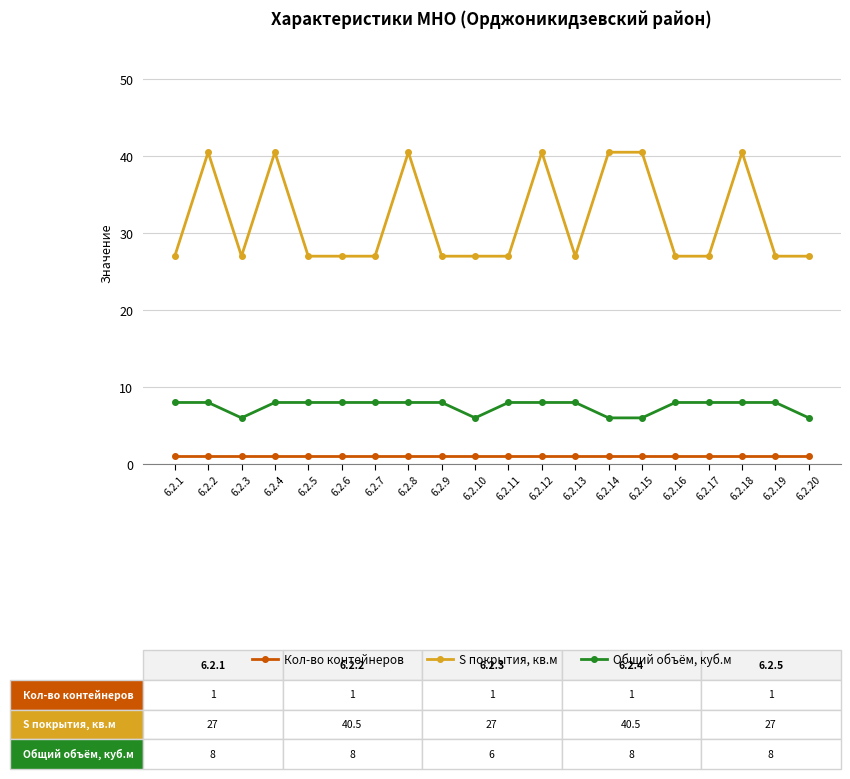

True or false: Кол-во контейнеров and Общий объём, куб.м intersect in this chart.

False